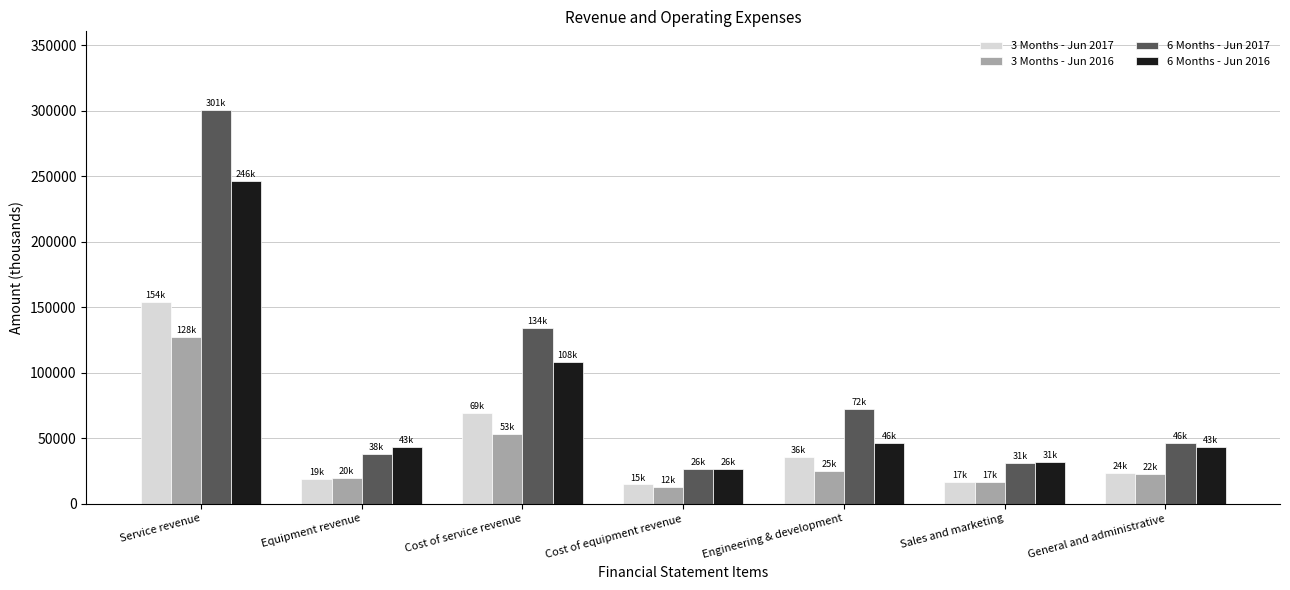

Is it true that 3 Months - Jun 2016 equals 32442 at Cost of service revenue?

False